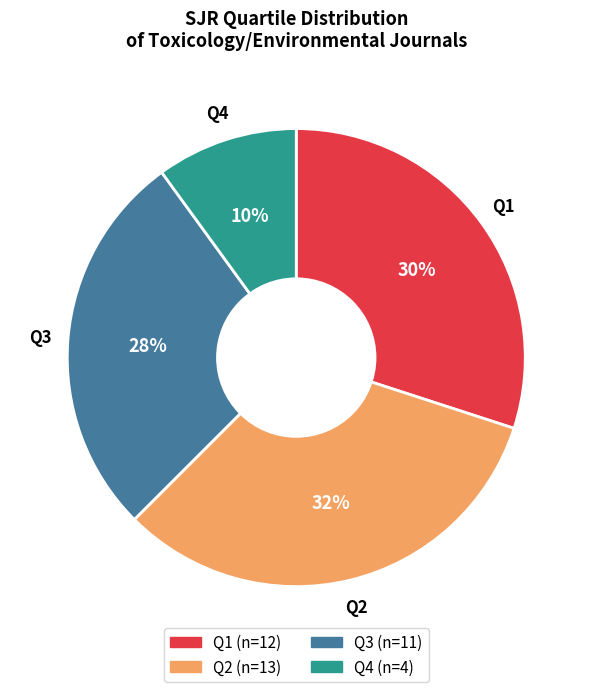

Which slice is the smallest?

Q4